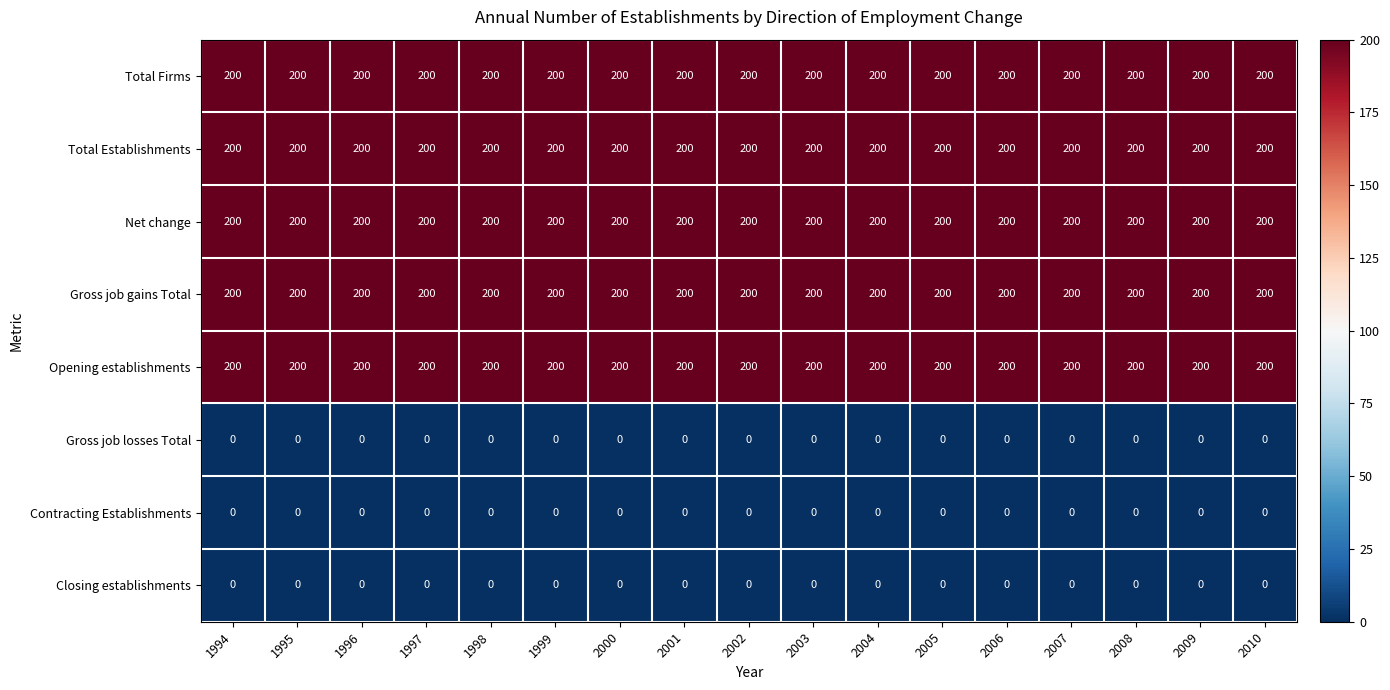

What is the approximate value of Gross job gains Total at 1999?

200